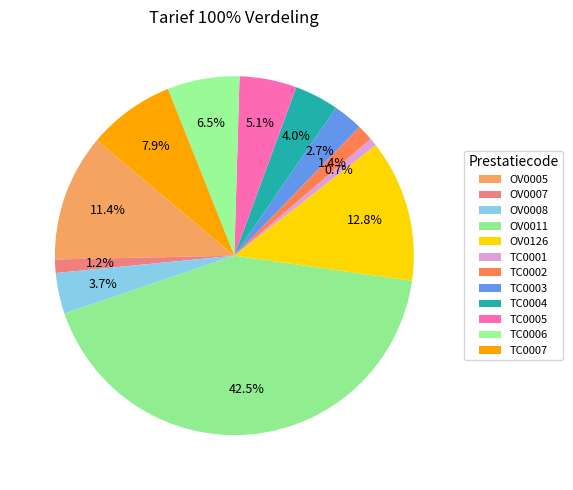

The OV0007 slice represents 1% of the pie. True or false?

True